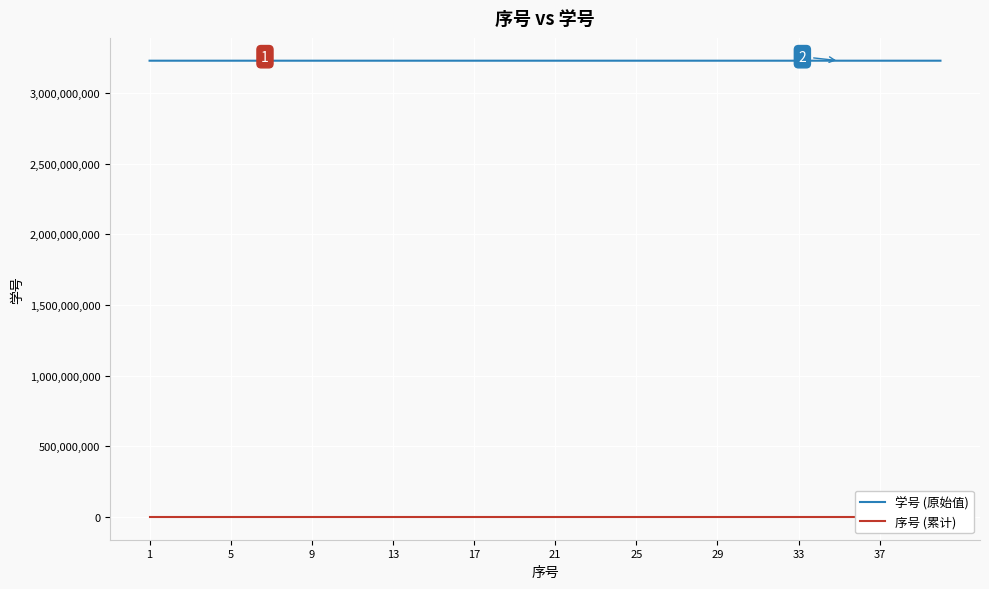

What is the maximum value for 学号 (原始值)?

3230106275